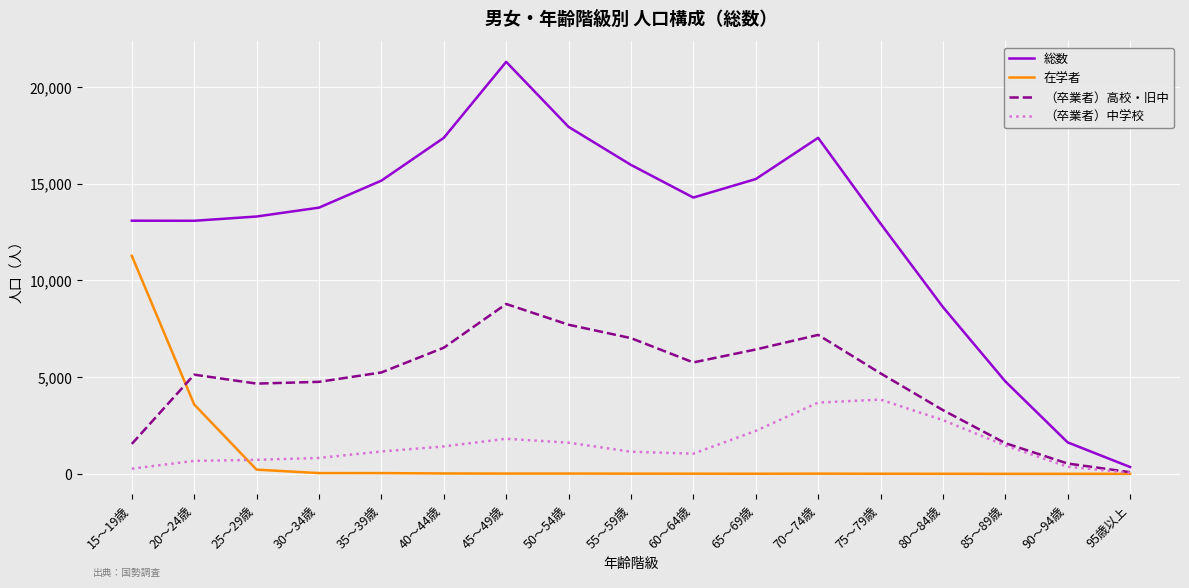

Which series has the widest spread of values?

総数